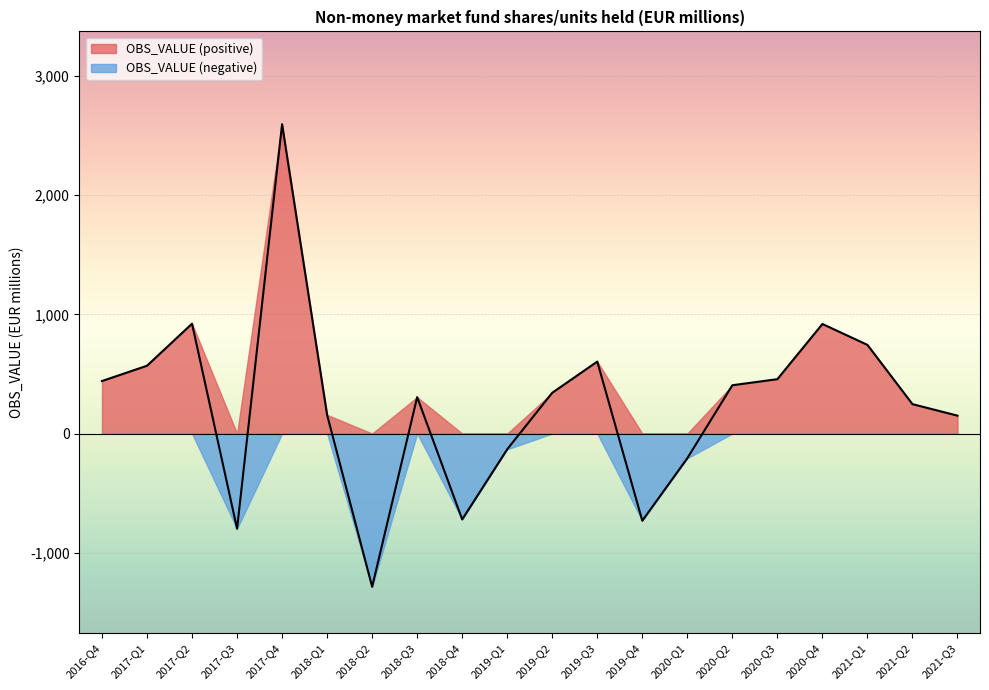

What is the average value?

248.9